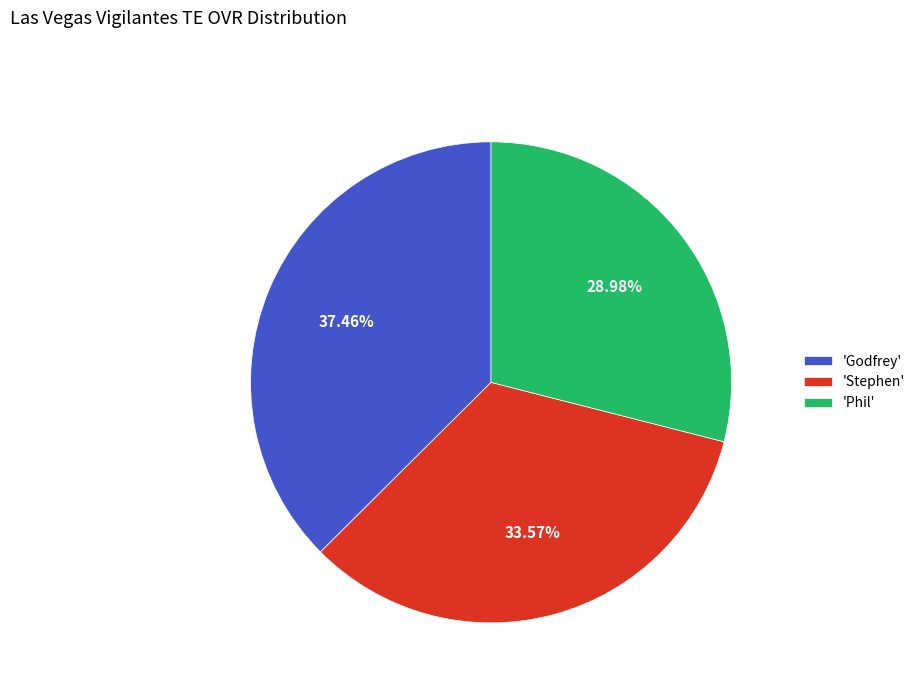

Does 'Phil' represent more than half of the total?

No